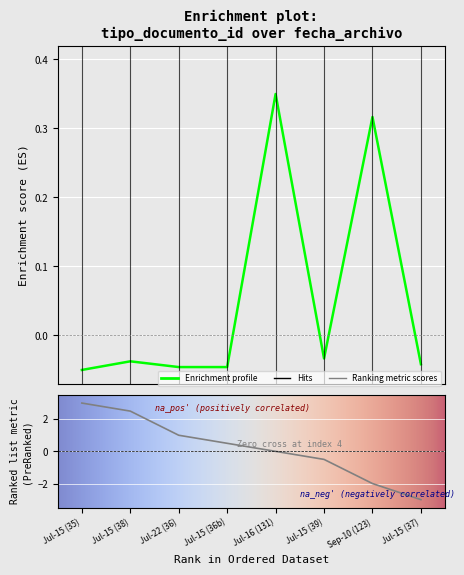

What is the sum of all values?

0.4